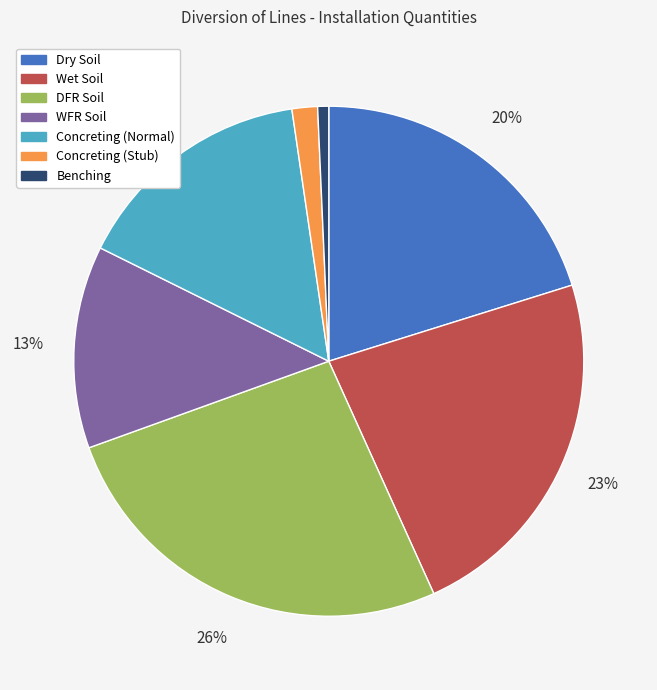

How many segments does this pie chart have?

7